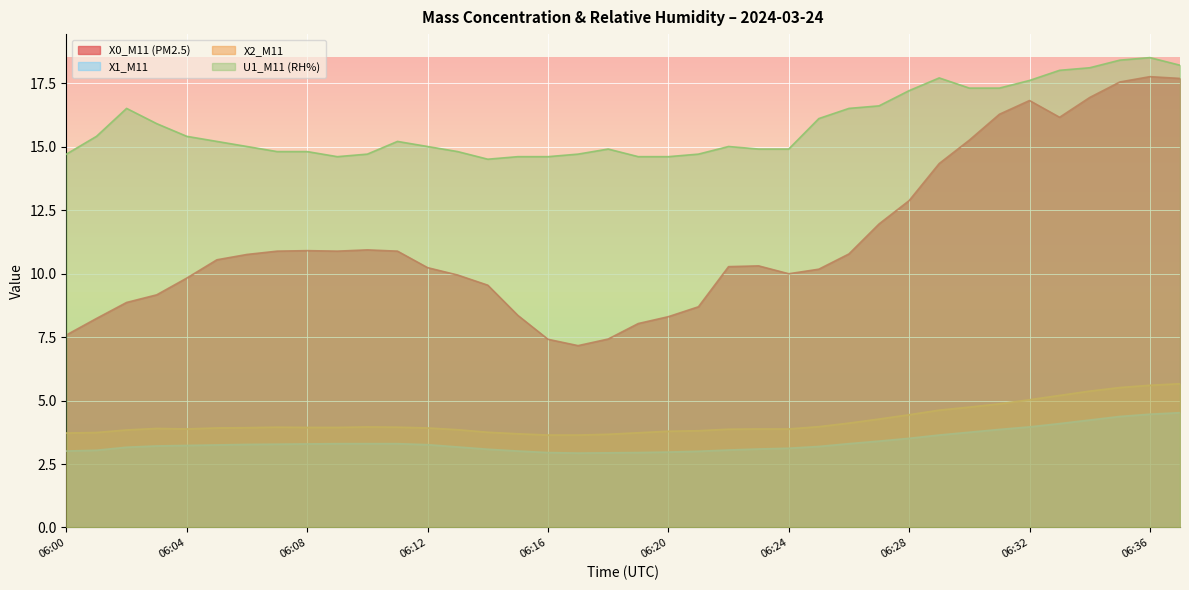

What is the difference between the maximum and minimum values in the U1_M11 (RH%) series?

4.0